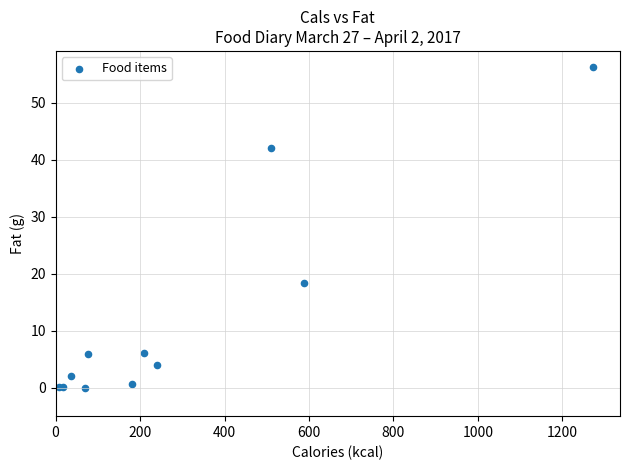

What Y value in the scatter plot is closest to 28?

18.3